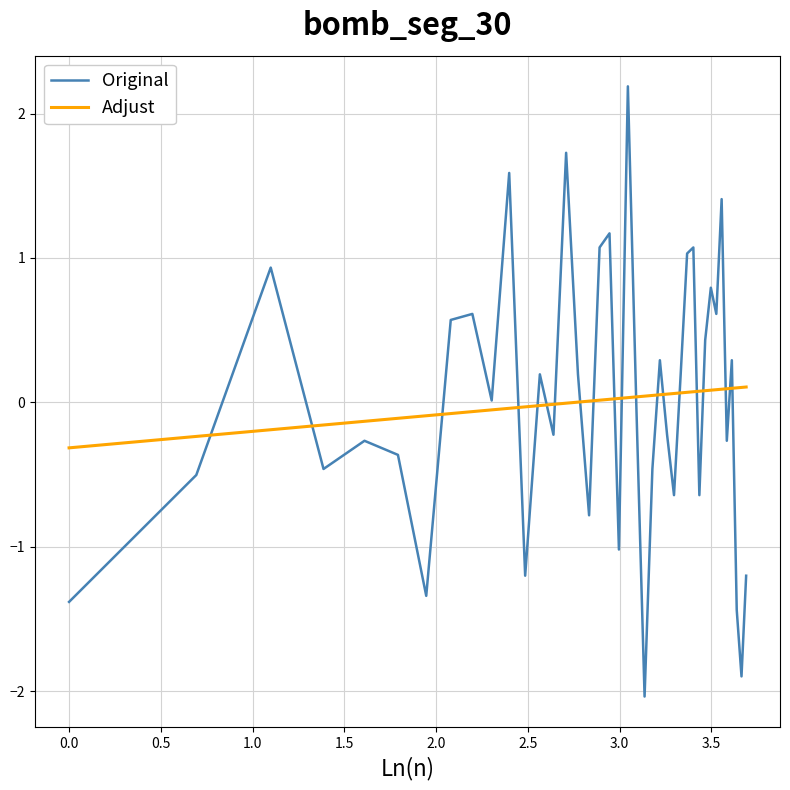

What is the difference between the maximum and minimum values in the Adjust series?

0.4